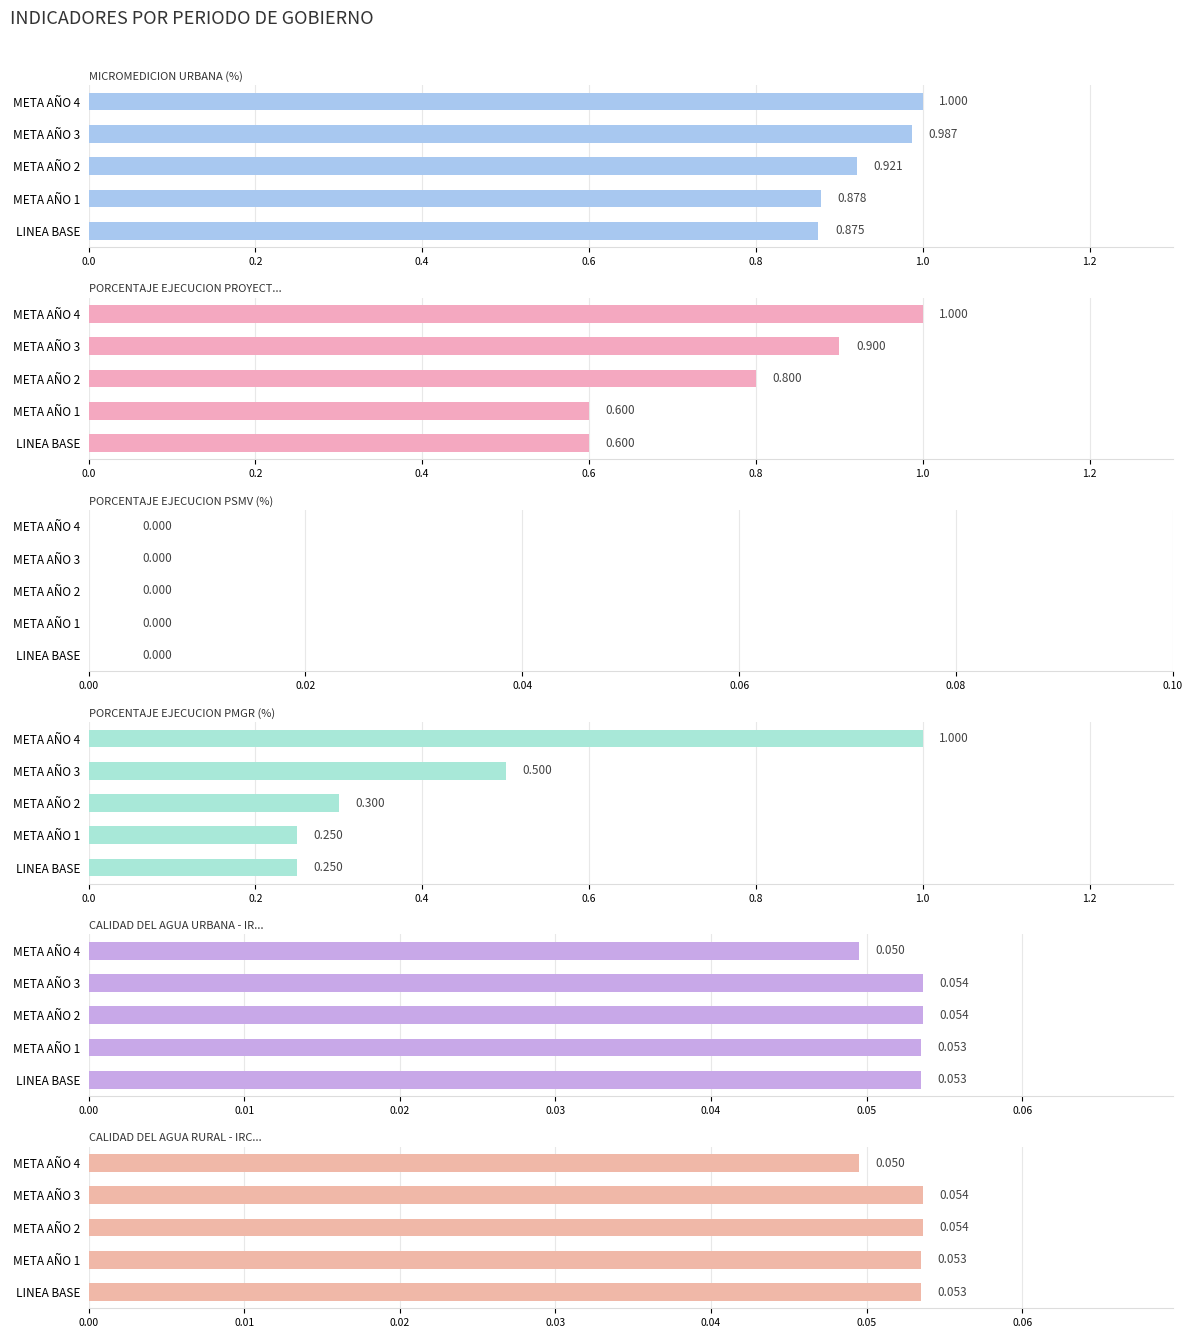

What is the value of the PORCENTAJE EJECUCION PMGR (%) bar at the 2nd from the left?

0.2